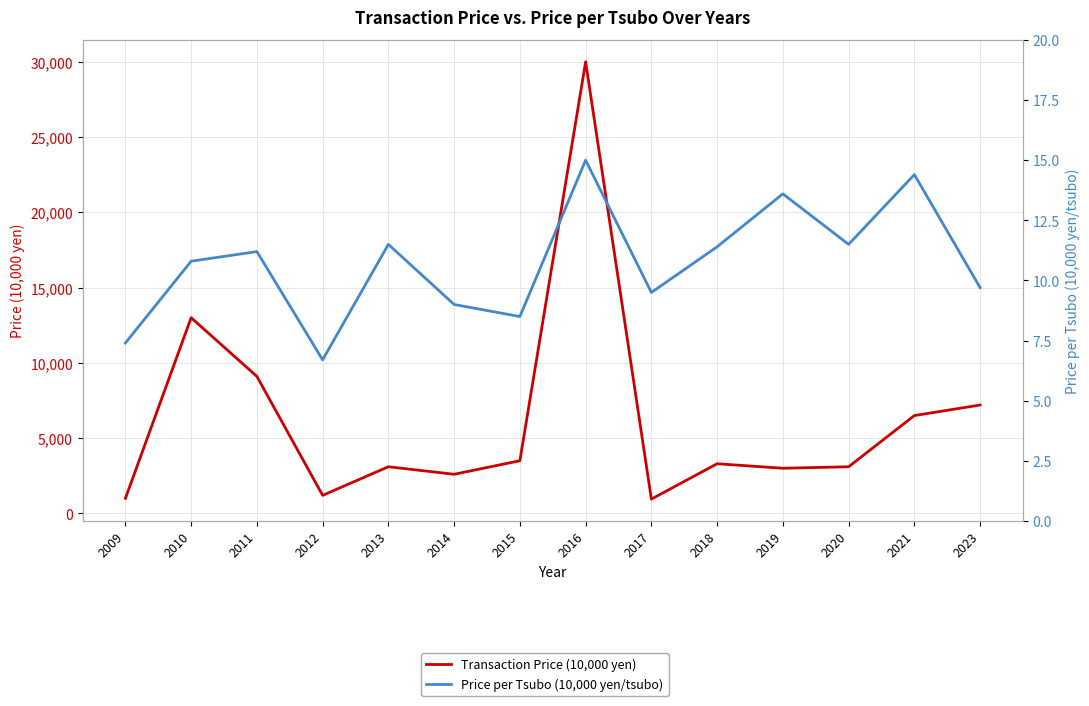

The value of Transaction Price (10,000 yen) at 2011 is 4771.8. True or false?

False